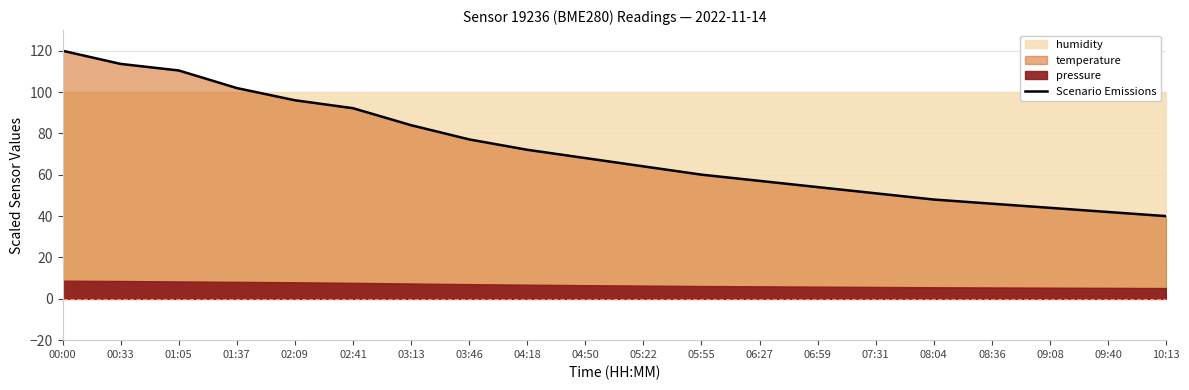

Approximately how many times larger is the value at 10:13 compared to 01:37?

0.4